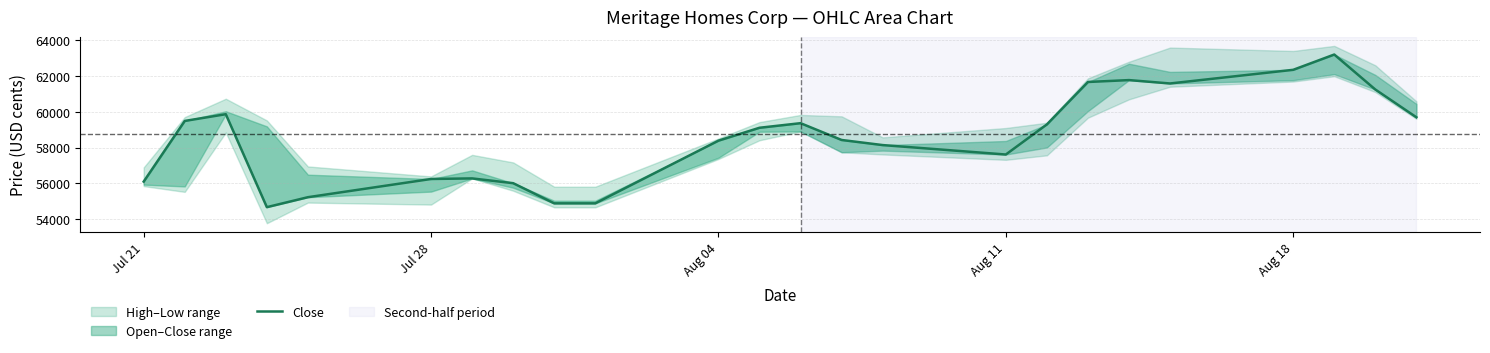

How many data points are less than 59108?

12